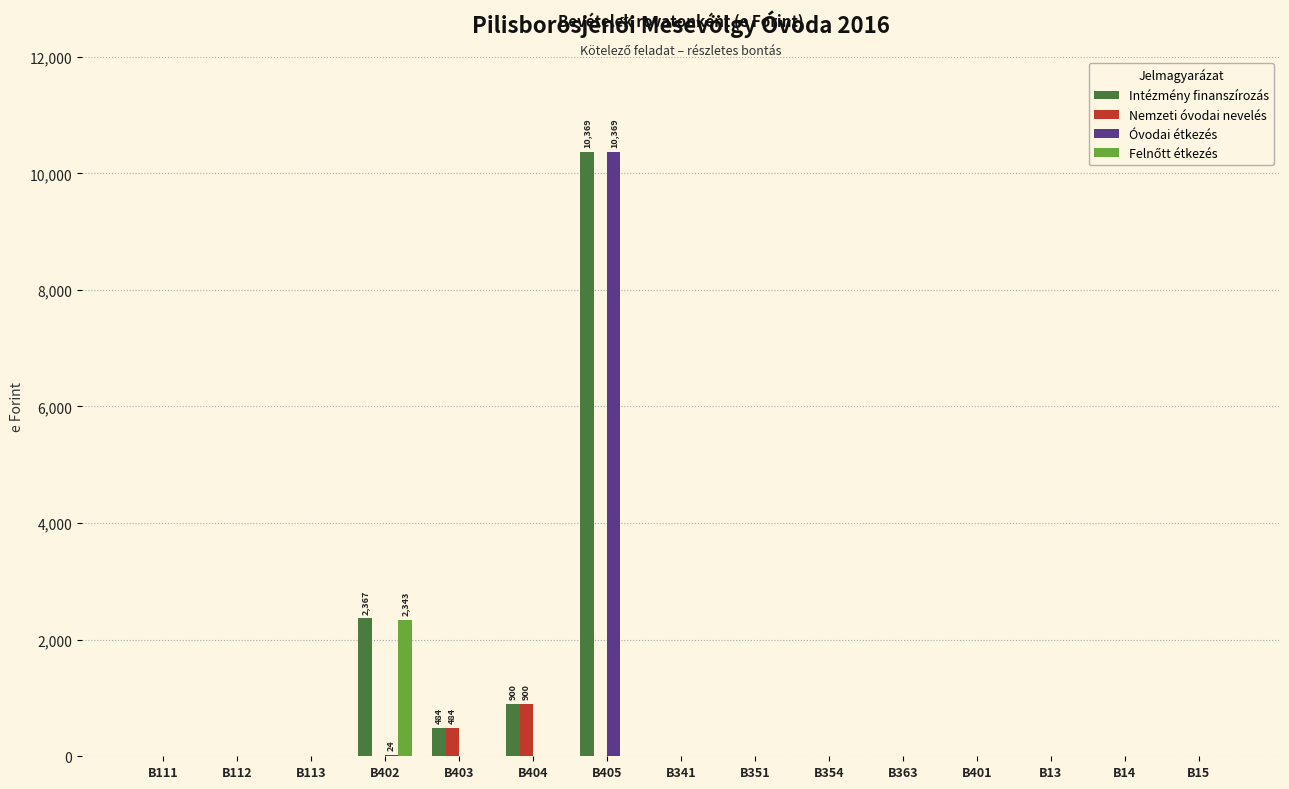

At which category is the sum across all series the highest?

B405